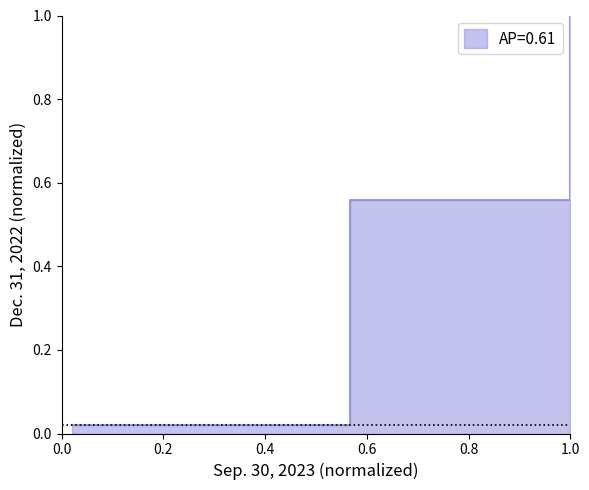

The chart shows a value of 1.5 at 1.0. True or false?

False